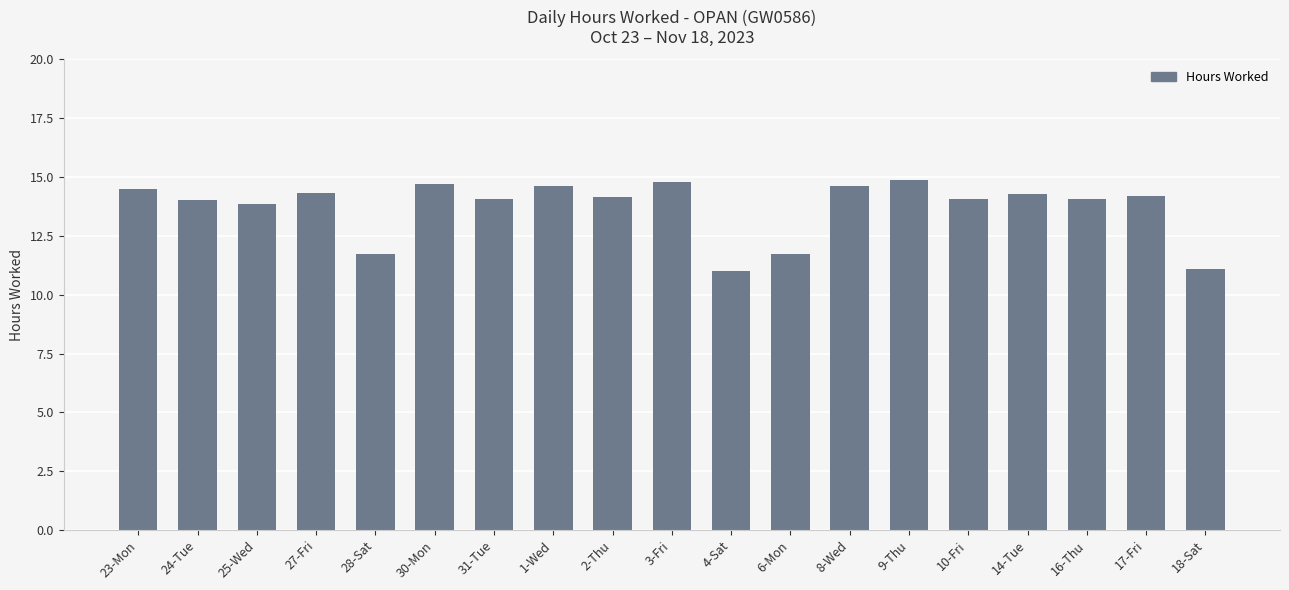

The chart shows a value of 25.6 at 1-Wed. True or false?

False